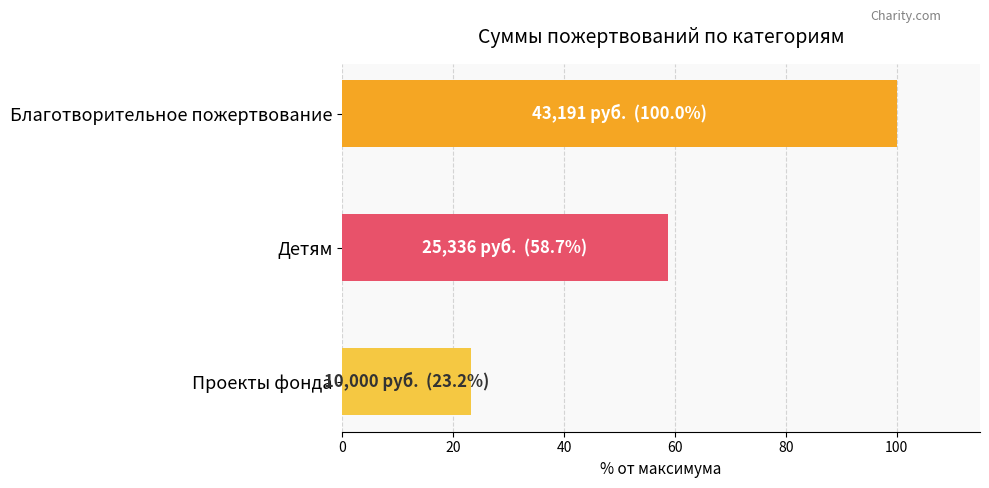

Rank the categories by value from highest to lowest.

Благотворительное пожертвование, Детям, Проекты фонда